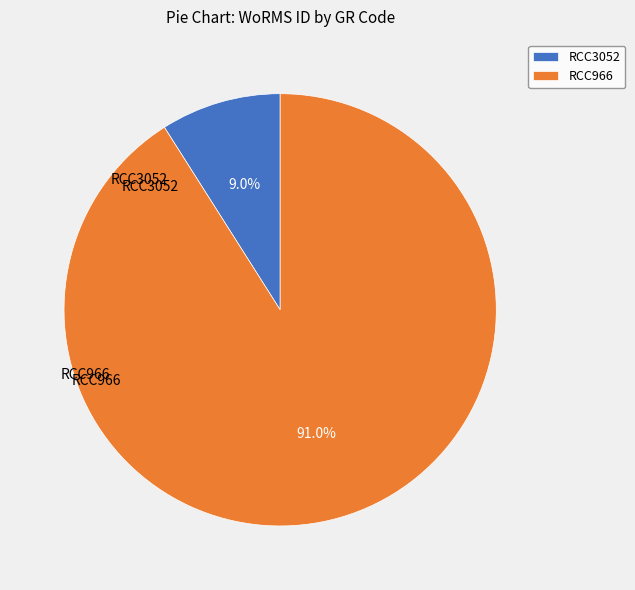

What is the ratio of the value at RCC966 to the value at RCC3052?

10.1